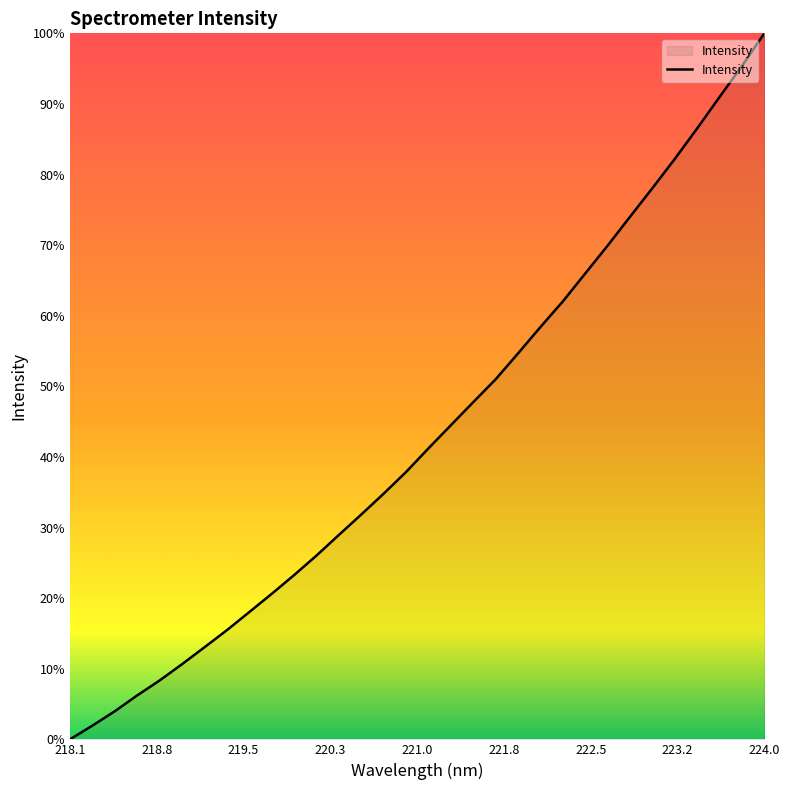

Does the chart have visible grid lines?

No